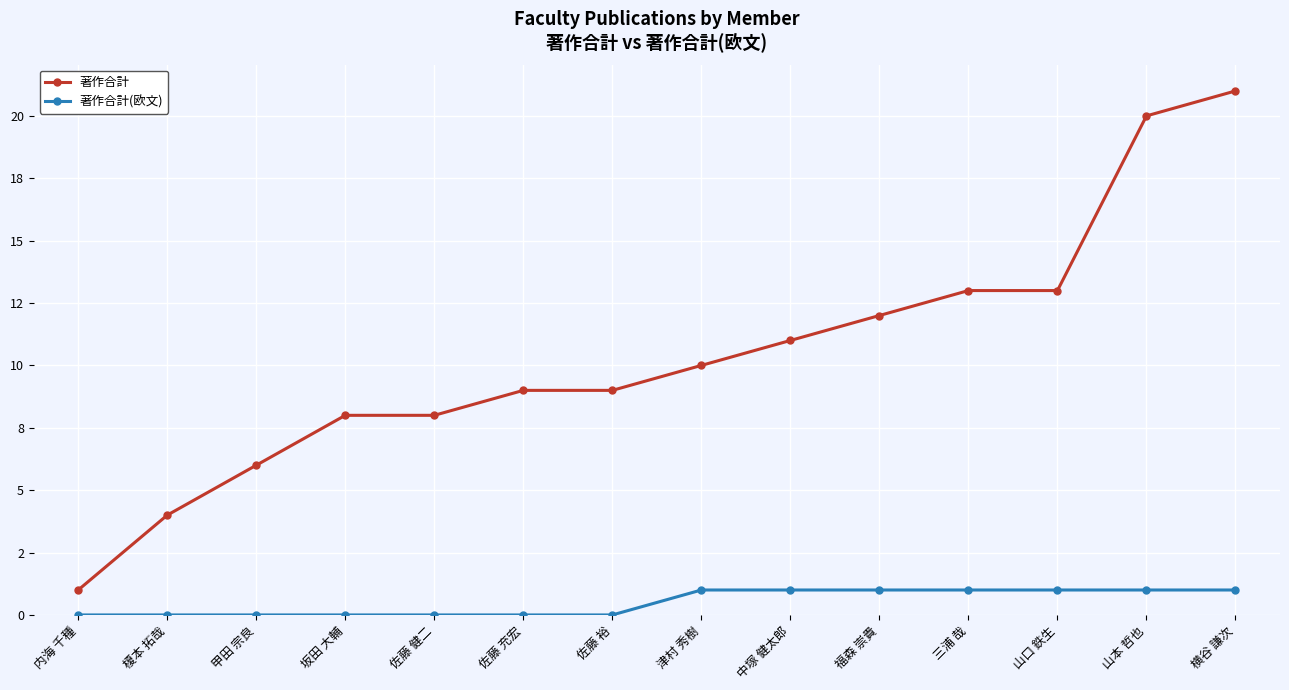

What is the difference between the 著作合計(欧文) values at 横谷 謙次 and 甲田 宗良?

1